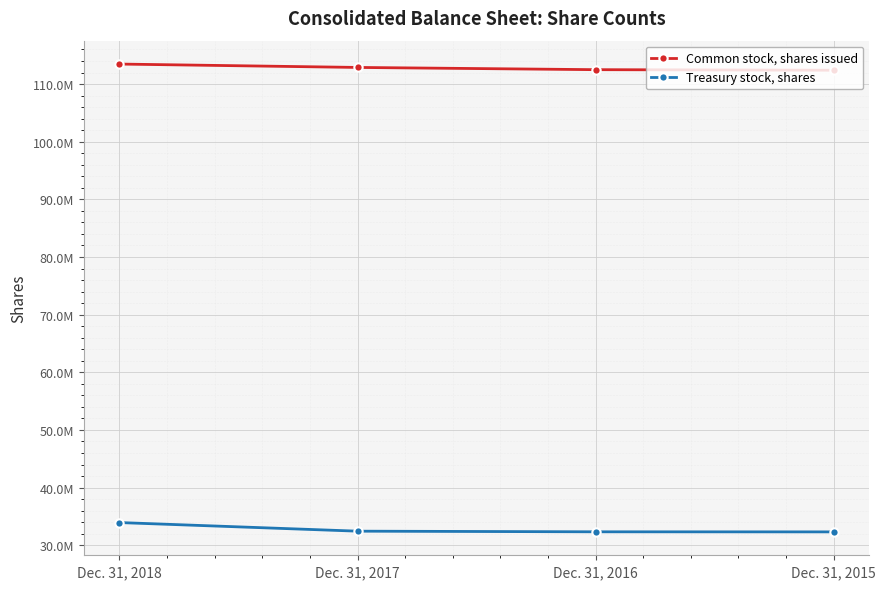

What is the sum of all Treasury stock, shares values?

130999050